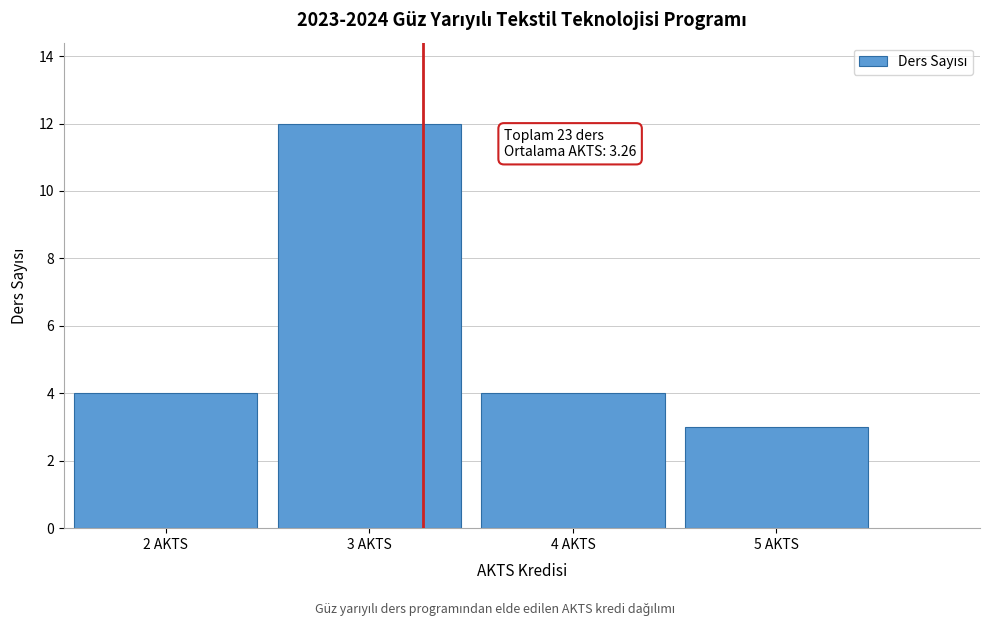

Reading left to right, what are all the values shown in this chart?

4	12	4	3